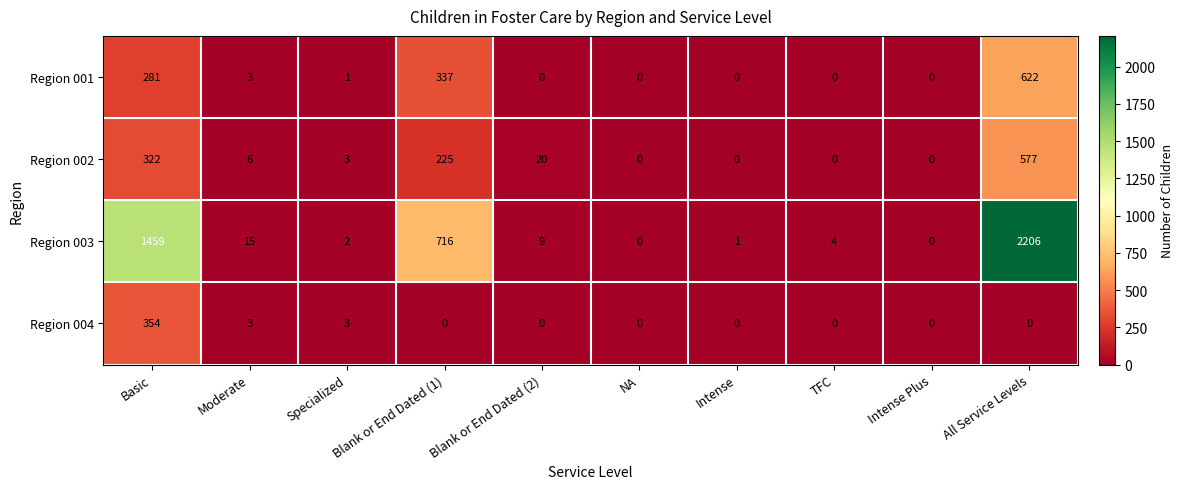

Where does the Region 003 series first go above 9?

Basic